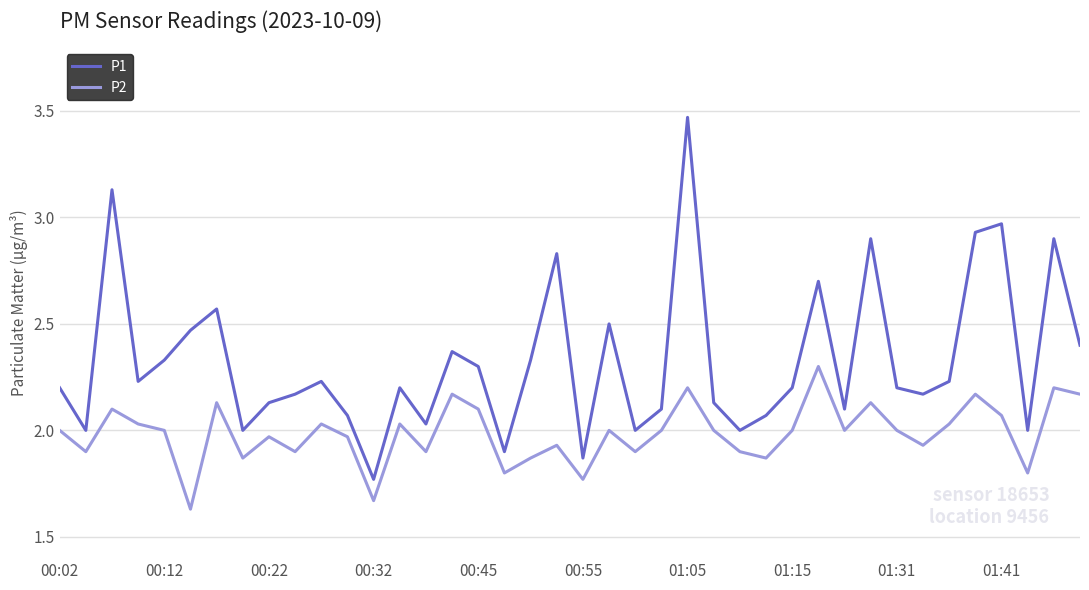

What is the sum of all P2 values?

79.4